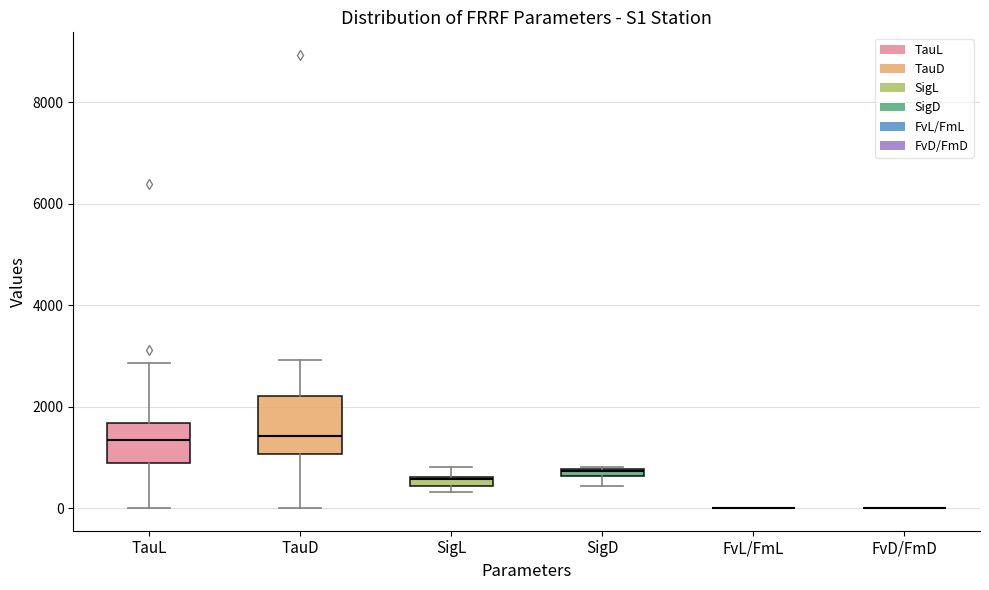

Where is the lower edge of the box for SigL on the y-axis? The values are not printed on the chart, so give them approximately, as read against the axis.

400